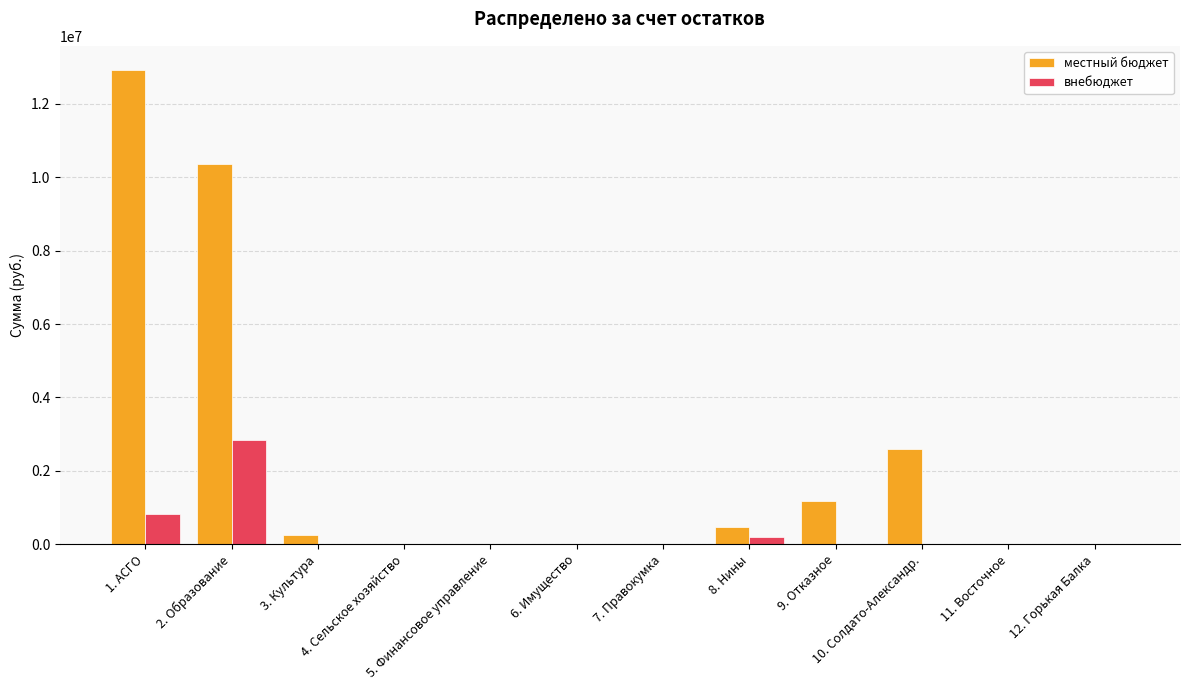

Which series has the largest total across all categories?

местный бюджет